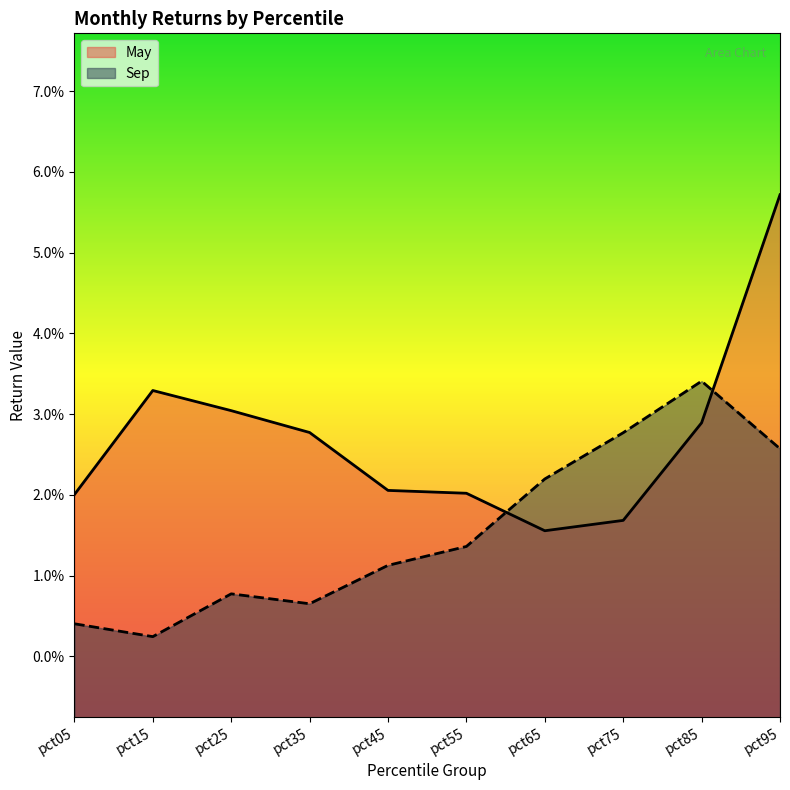

List the series in order of their overall mean, highest first.

May, Sep